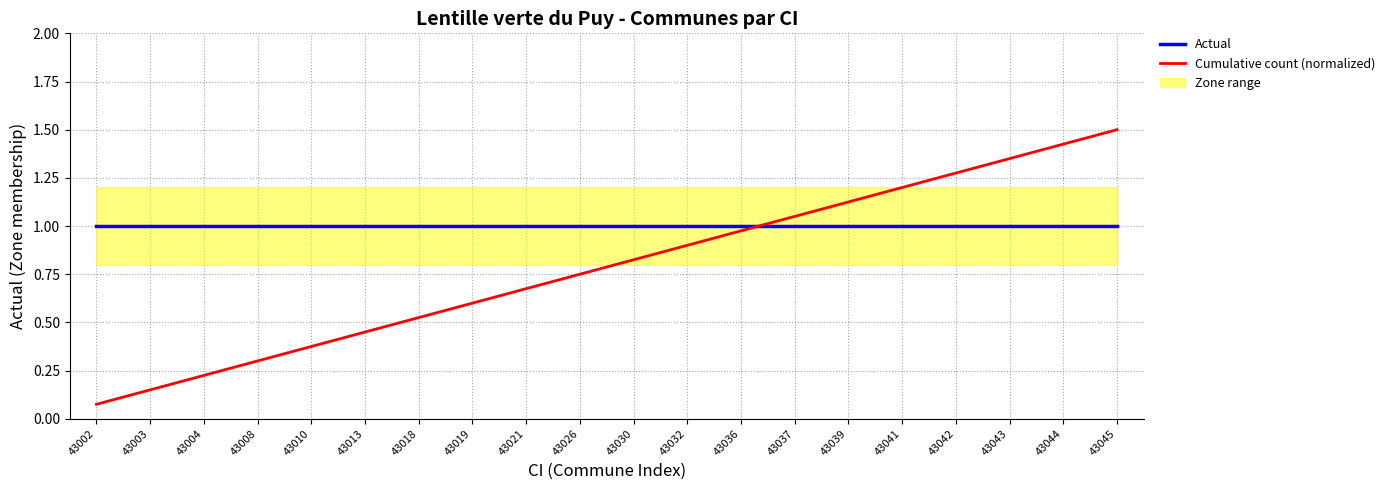

Which category has the lowest value in the Actual series?

43002